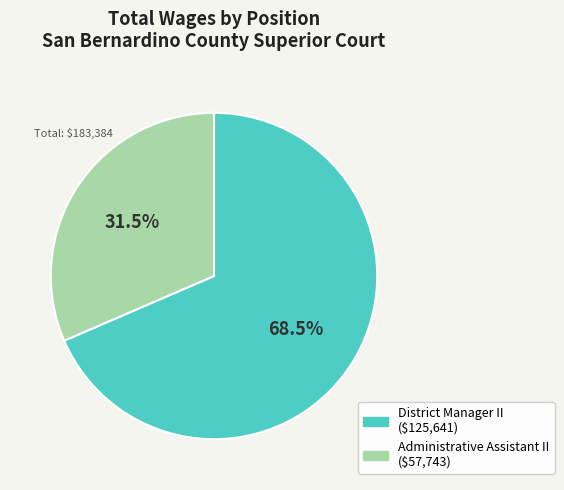

To the nearest percent, what is the difference between the largest and smallest slice percentages?

37%